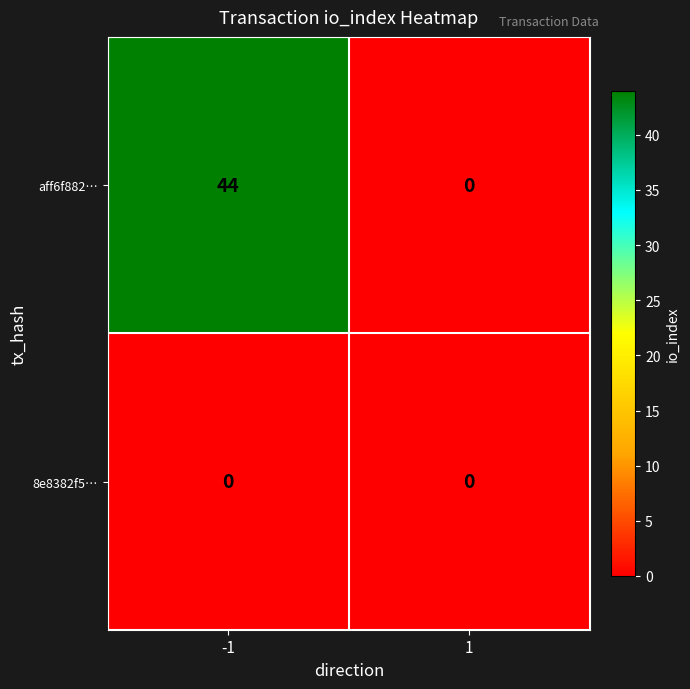

Which series has the largest range (max minus min)?

aff6f882…